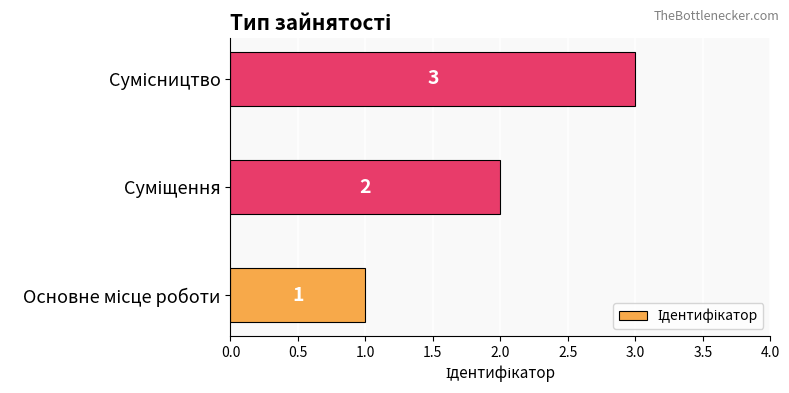

What is the sum of all values?

6